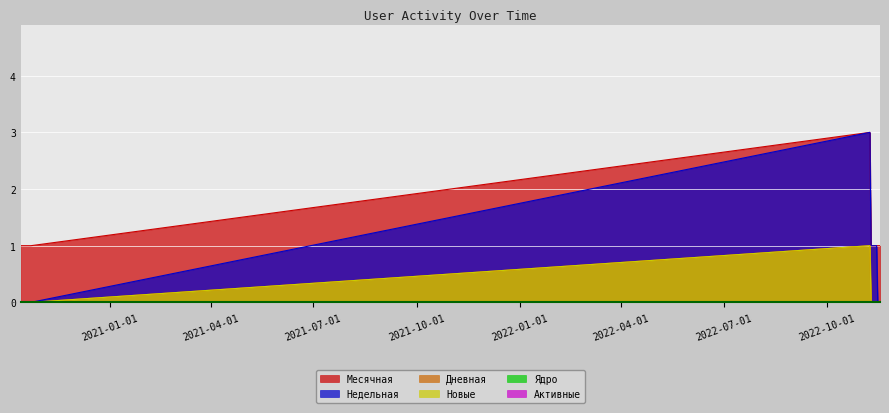

What is the sum of the Месячная values at 2022-11-11 and 2022-11-10?

2